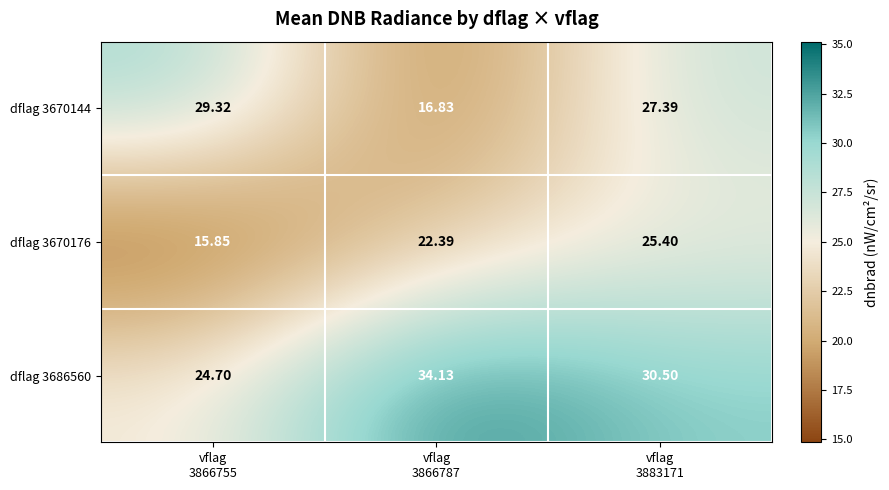

Which series changed the most between vflag
3866755 and vflag
3883171?

dflag 3670176